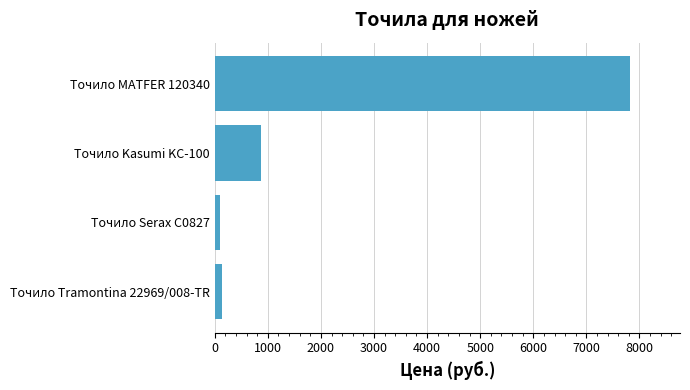

What is the value of the 1st bar from the top?

7824